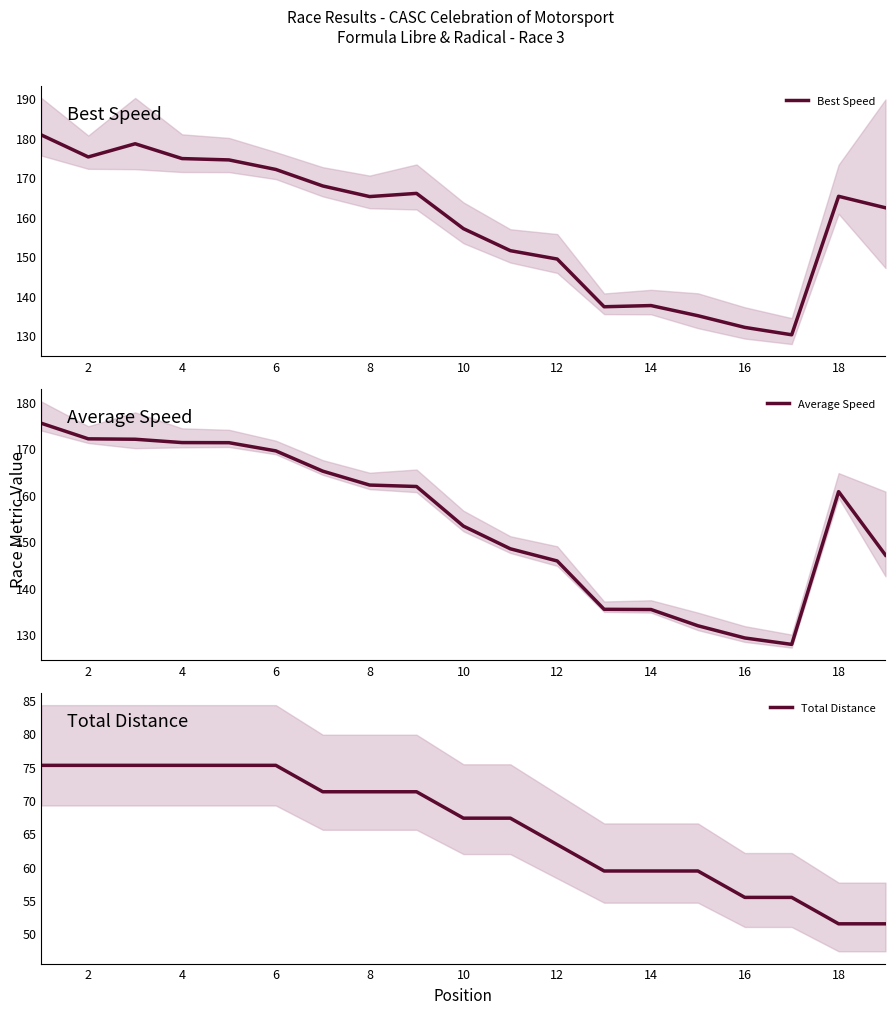

Where is Best Speed nearest to the value 155?

10